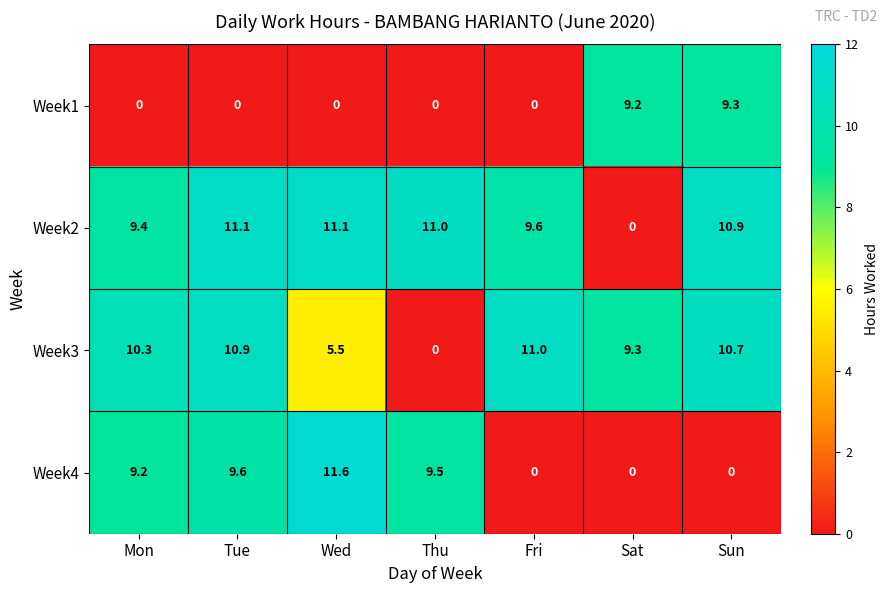

Read the Week1 value at Sun.

9.3